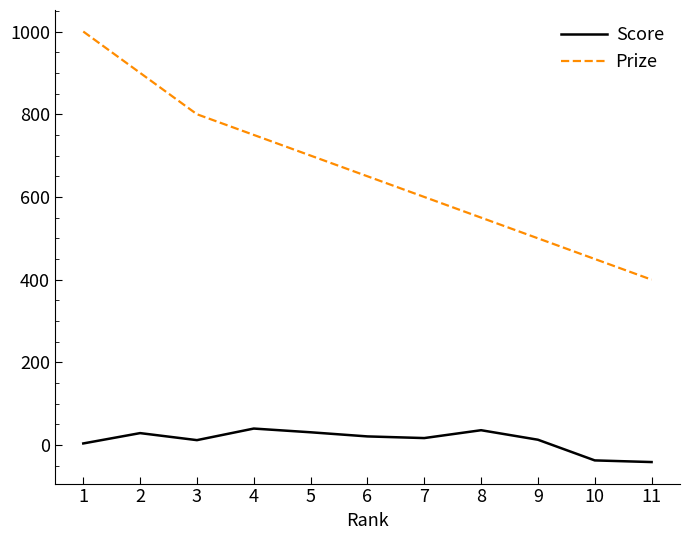

List the series in order of their overall mean, highest first.

Prize, Score